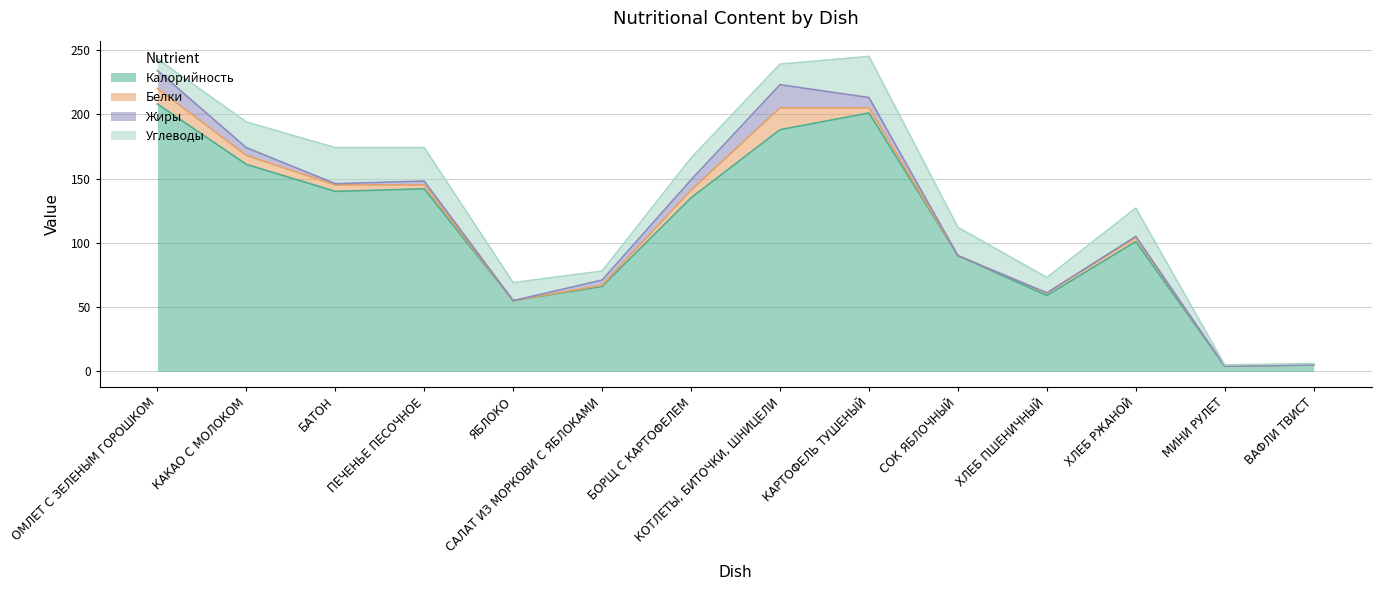

How many lines are shown in the chart?

4